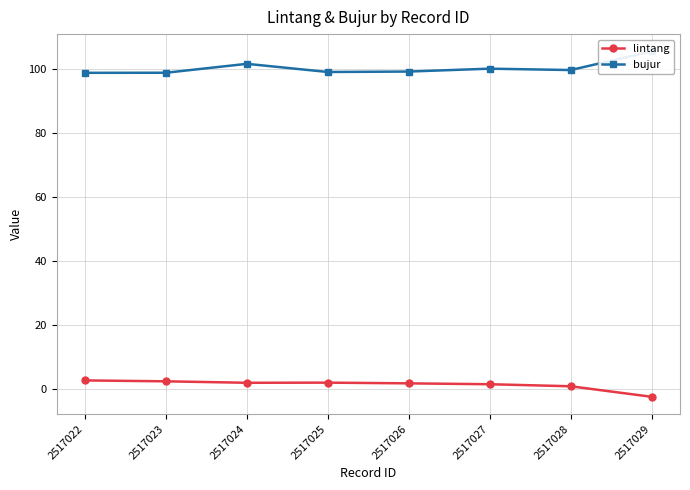

The value of bujur at 2517025 is 47.3. True or false?

False